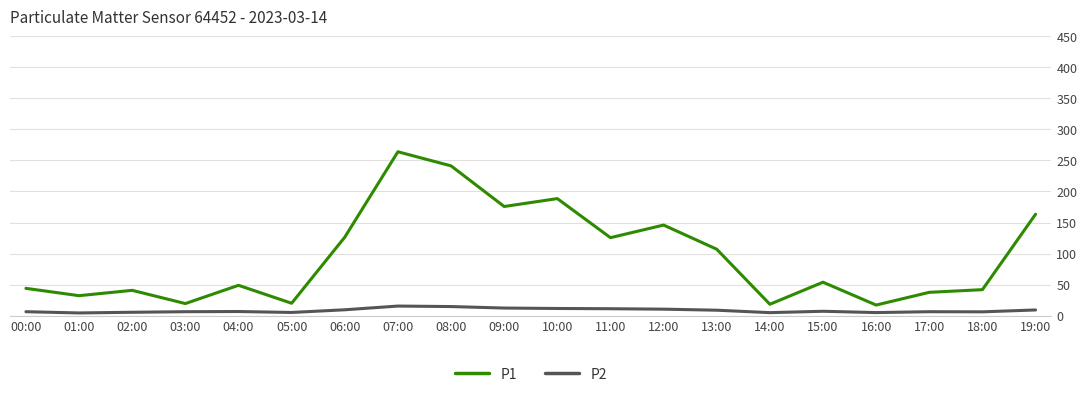

Which series has the largest total across all categories?

P1